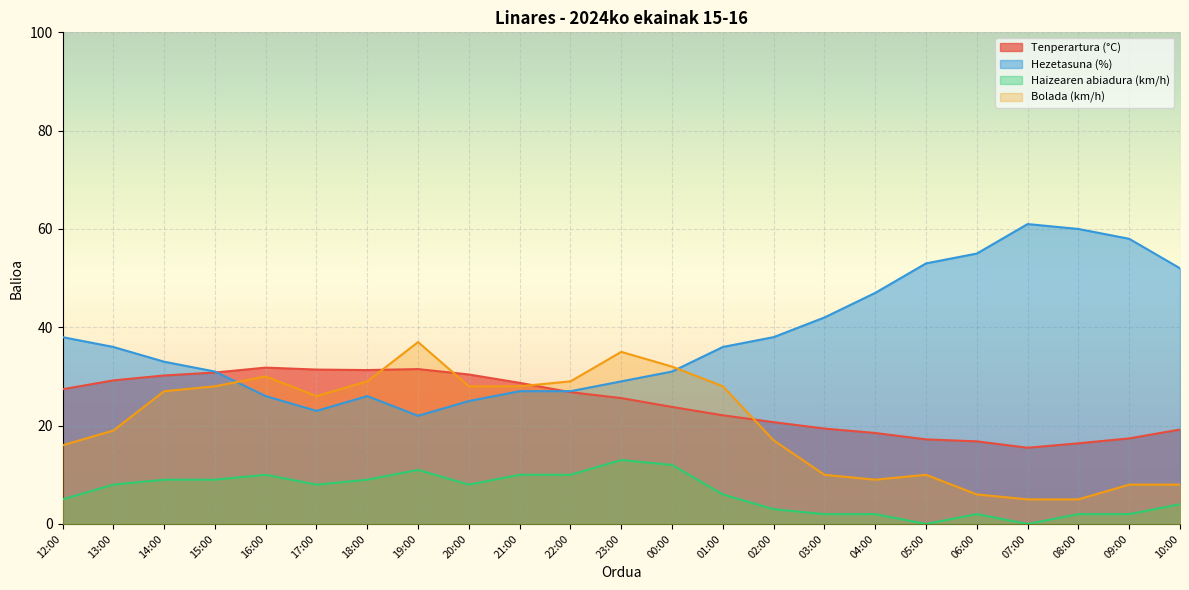

How many data points does each series have?

23